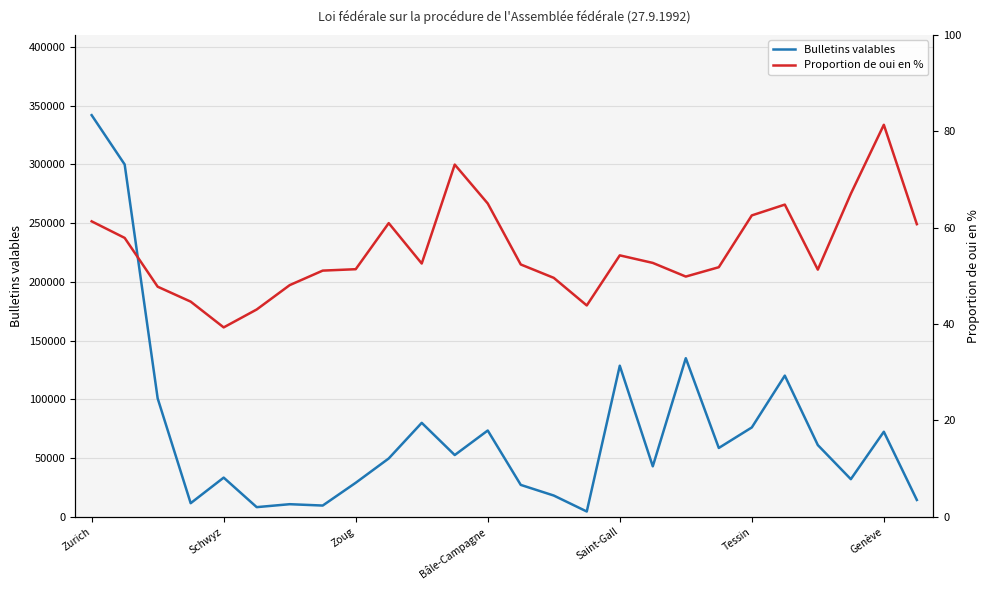

Where is the first local maximum for Proportion de oui en %?

9